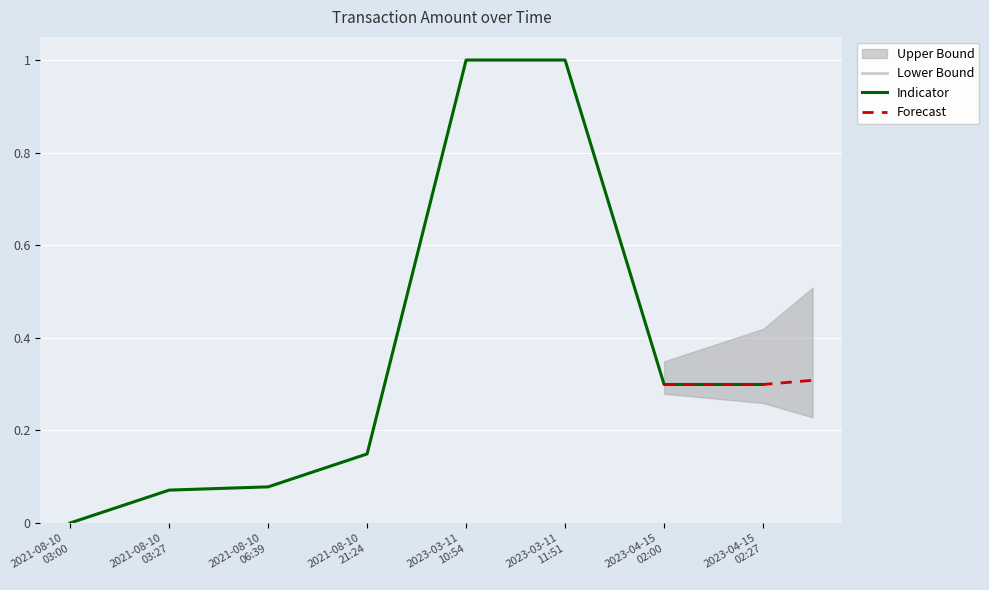

What is the greatest value displayed?

1.0